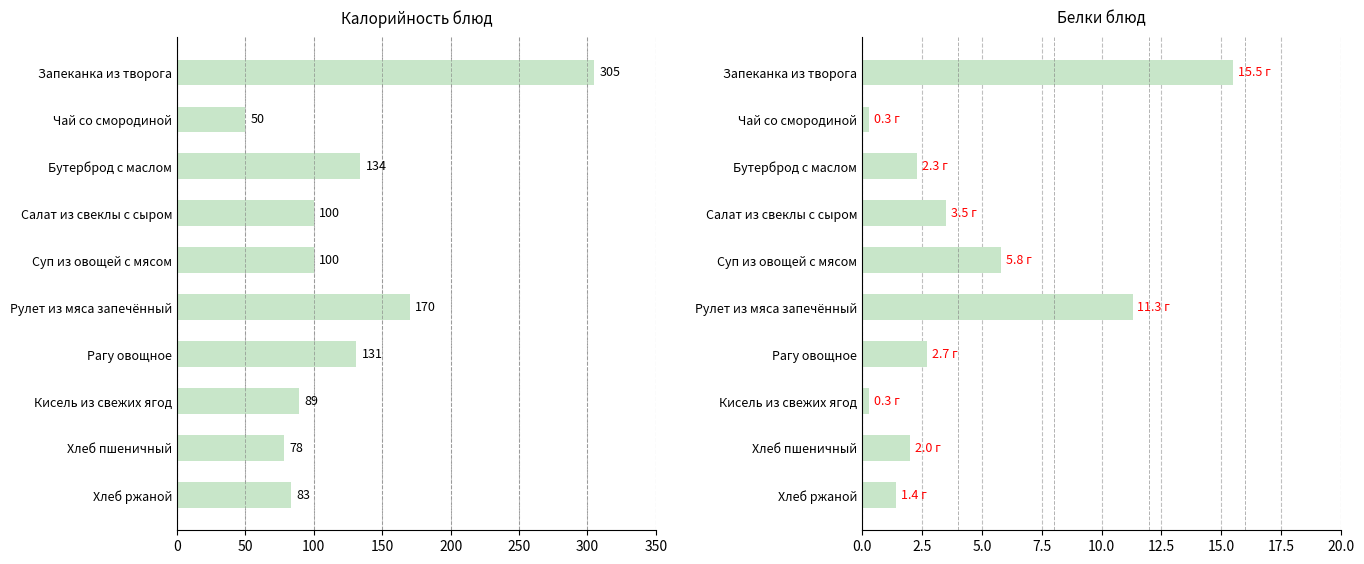

Reading left to right, what are all the values shown in this chart?

Калорийность: 305.0	50.0	134.0	100.0	100.0	170.0	131.0	89.0	78.0	83.0
Белки: 15.5	0.3	2.3	3.5	5.8	11.3	2.7	0.3	2.0	1.4